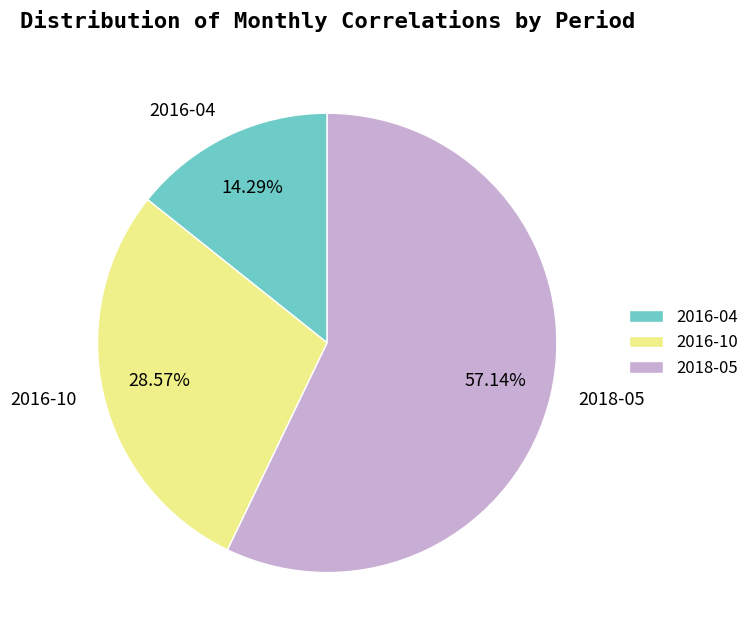

Between 2016-04 and 2016-10, which is larger?

2016-10